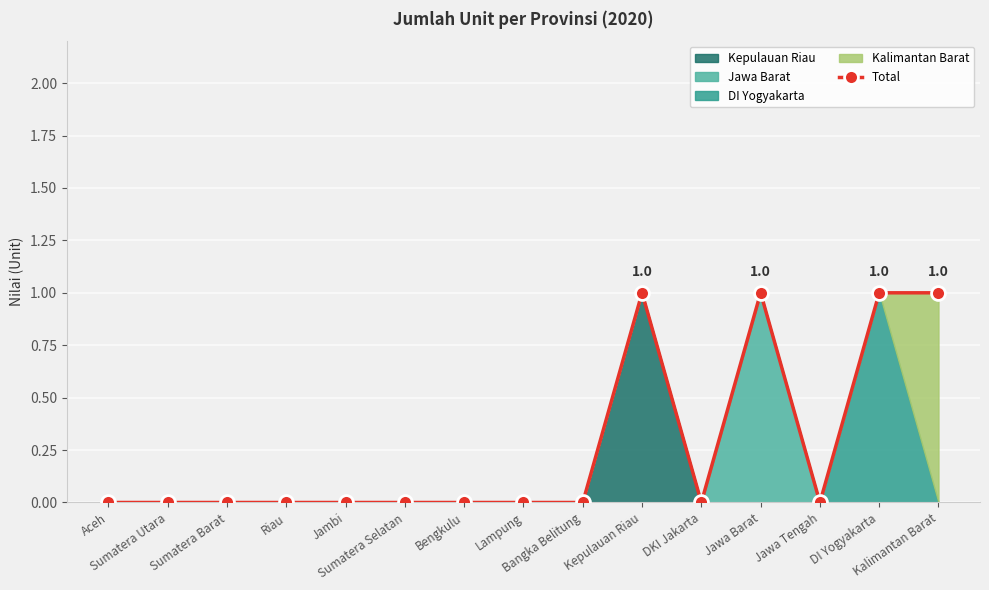

Rank the categories by value from lowest to highest.

Aceh, Sumatera Utara, Sumatera Barat, Riau, Jambi, Sumatera Selatan, Bengkulu, Lampung, Bangka Belitung, DKI Jakarta, Jawa Tengah, Kepulauan Riau, Jawa Barat, DI Yogyakarta, Kalimantan Barat